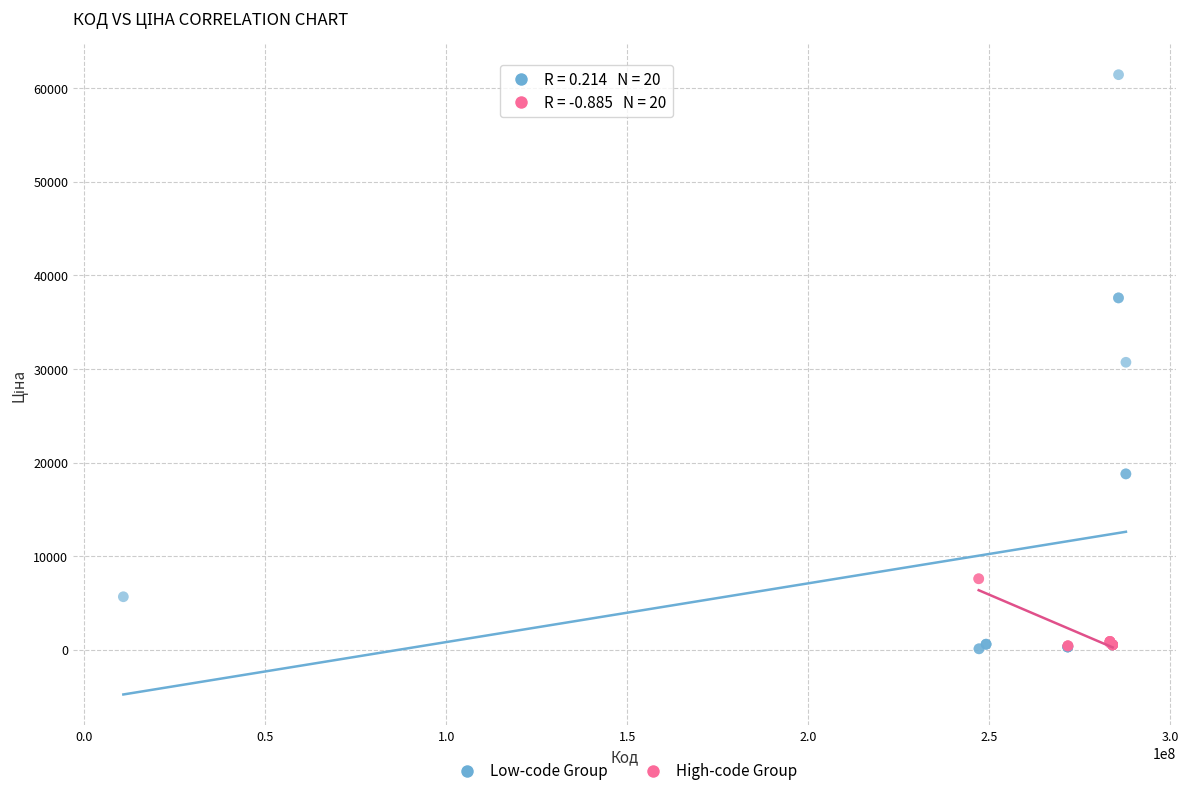

Which series contains the highest Y value?

Low-code Group